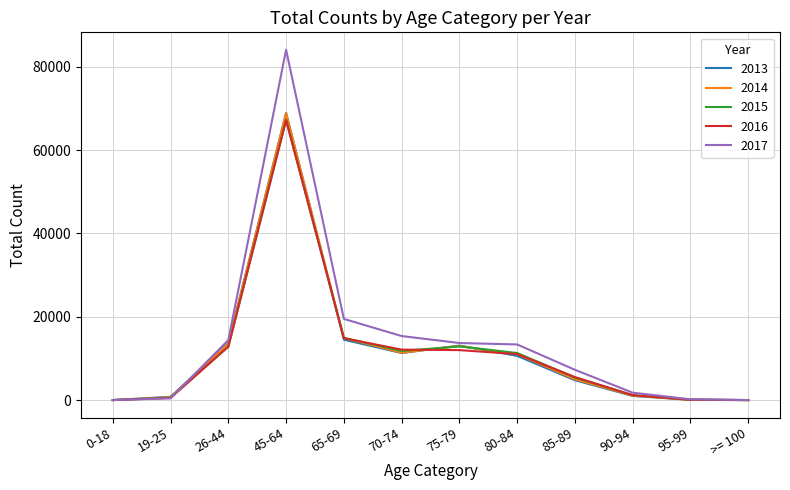

True or false: 2014 and 2016 cross at least once.

True